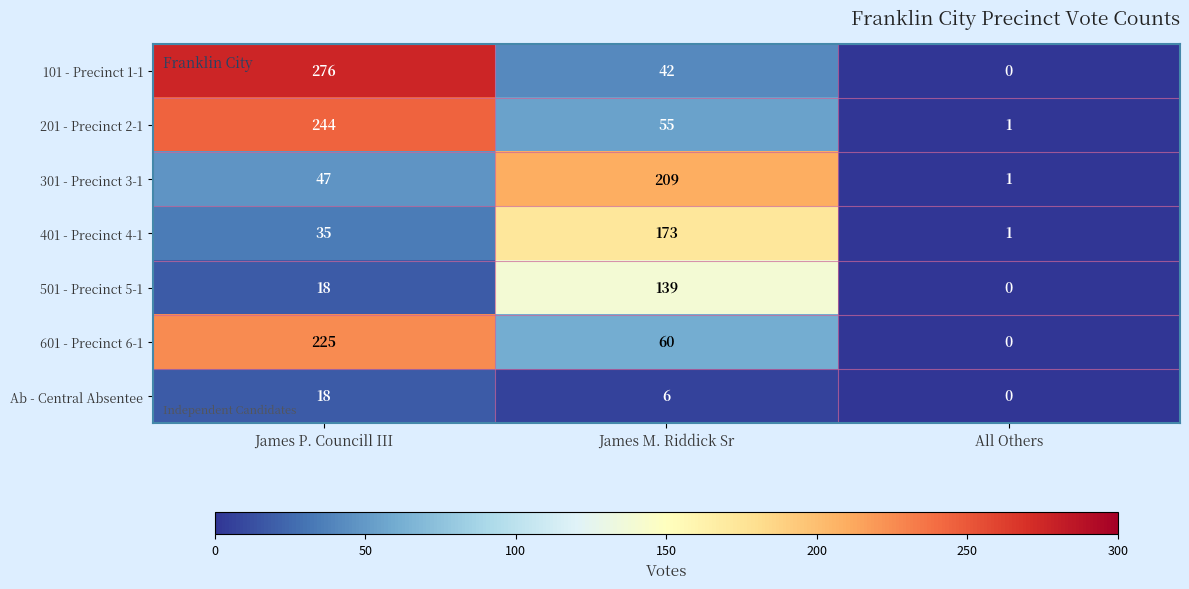

At how many categories does at least one series exceed 90?

2